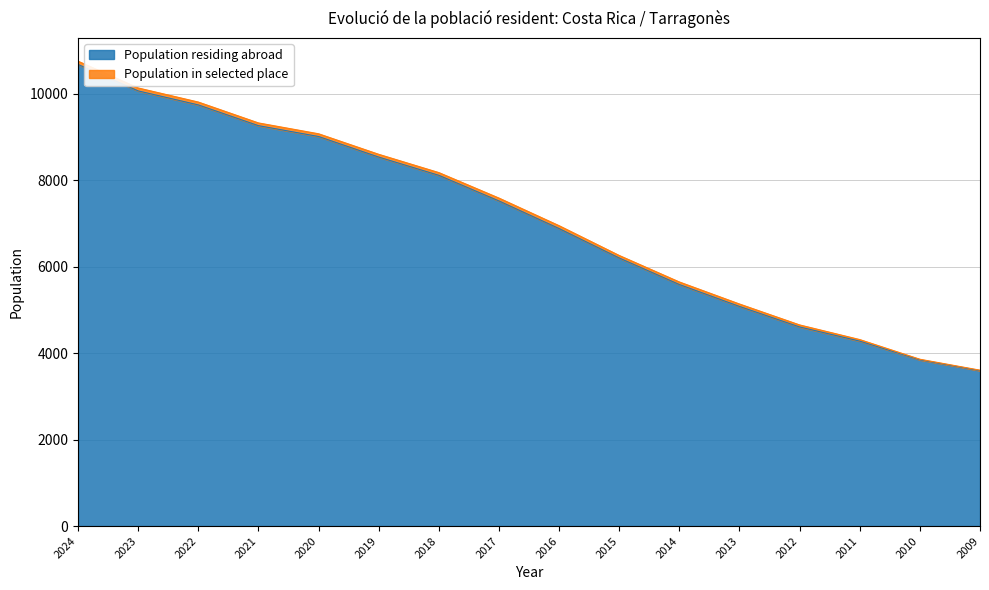

True or false: the data shows 5082 at 2013.

True